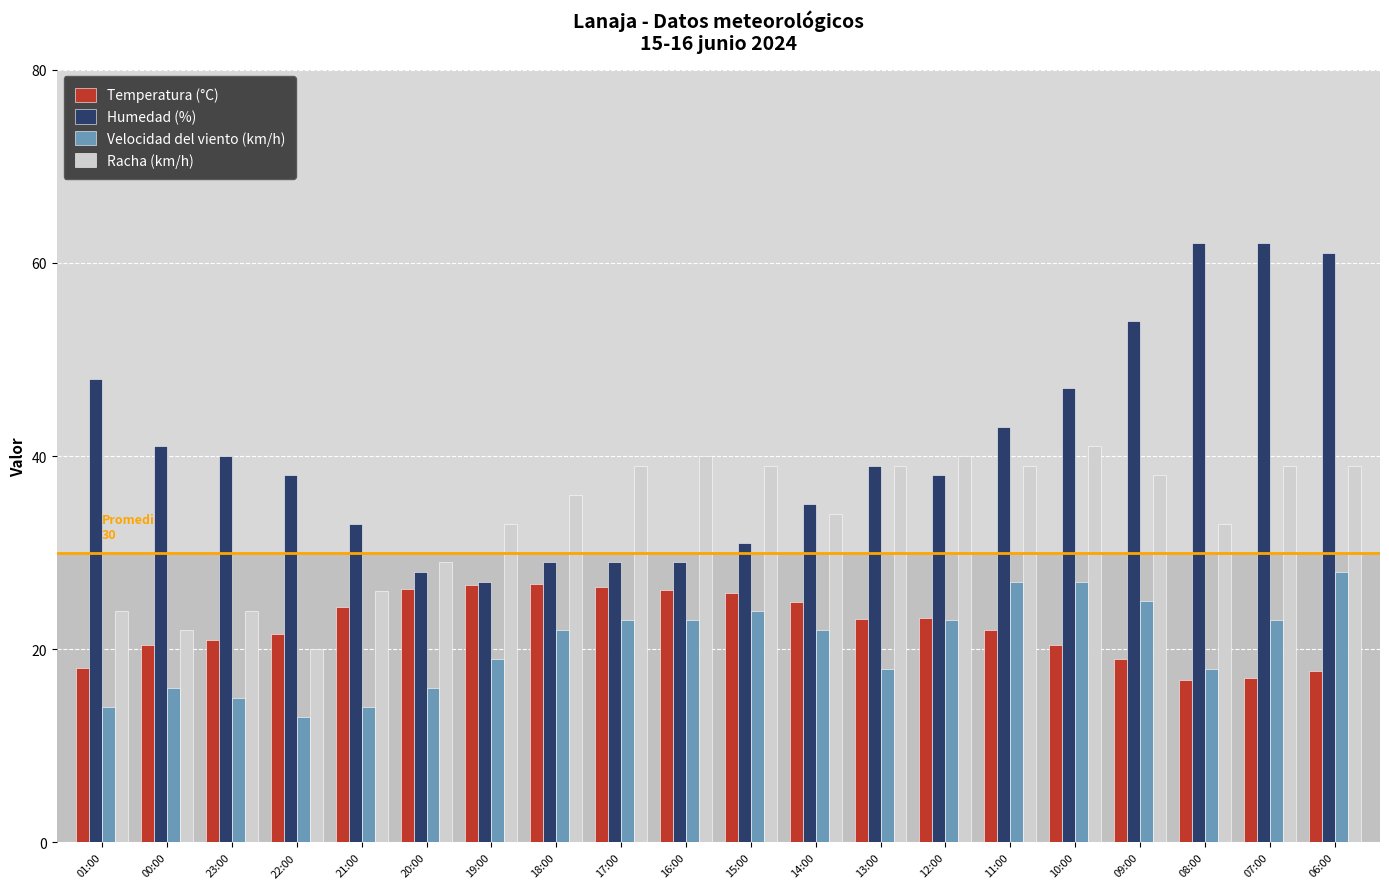

True or false: Velocidad del viento (km/h) has a value of 23.0 at 12:00.

True